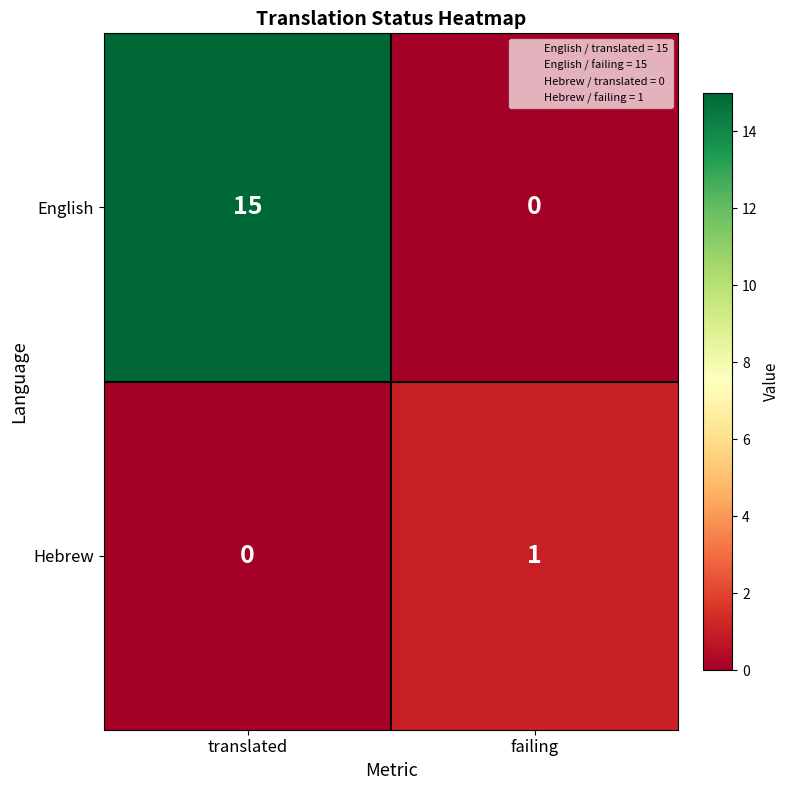

At which label is English closest to 7?

failing